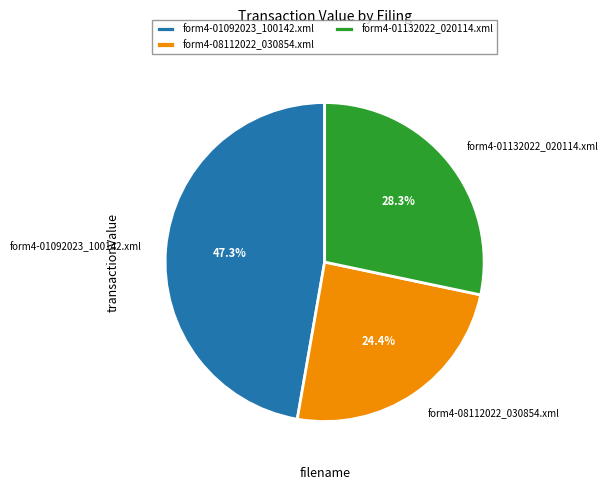

Is it true that form4-08112022_030854.xml is 34% of the pie?

False